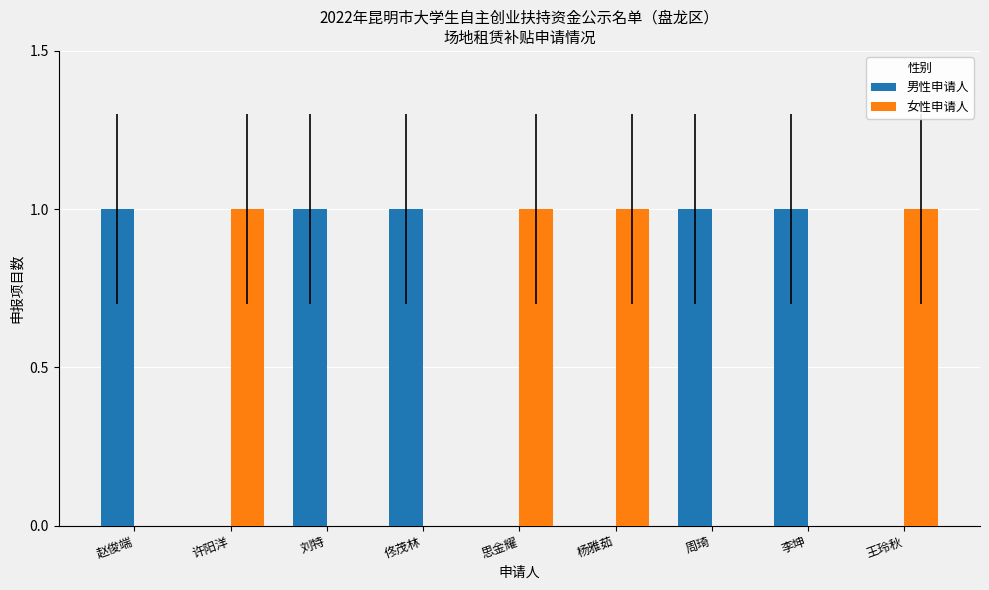

What is the sum of the 女性申请人 values at 杨雅茹 and 佟茂林?

1